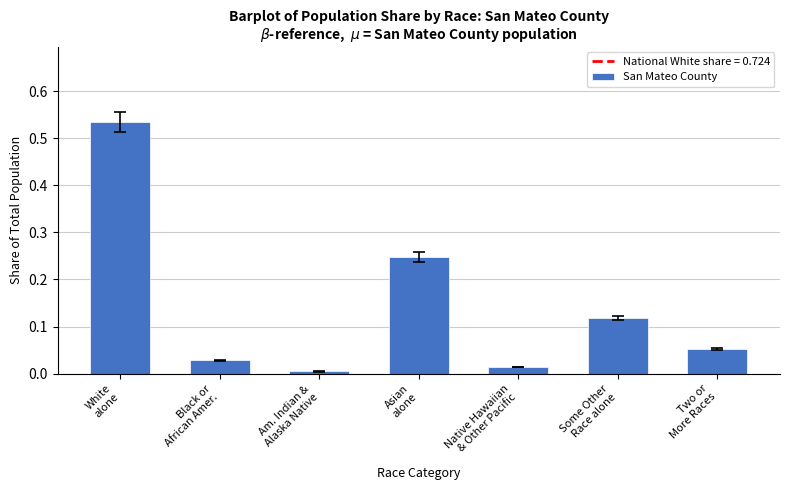

List the labels in order of value, smallest first.

Am. Indian &
Alaska Native, Native Hawaiian
& Other Pacific, Black or
African Amer., Two or
More Races, Some Other
Race alone, Asian
alone, White
alone